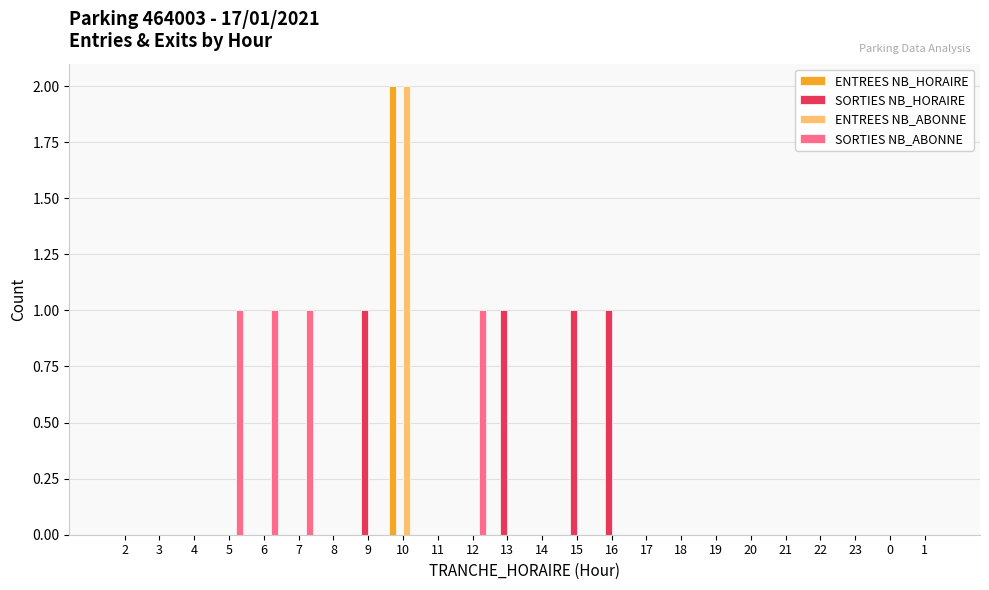

How many categories are shown in the chart?

24